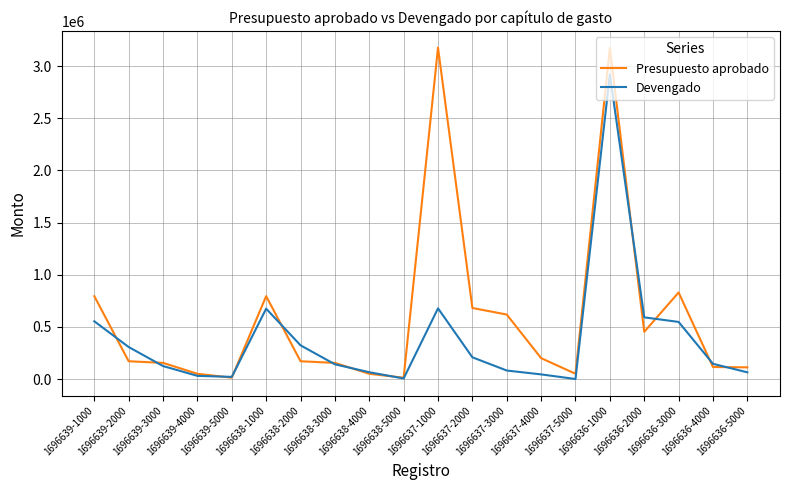

Where do Presupuesto aprobado and Devengado first cross each other?

1696639-1000 and 1696639-2000